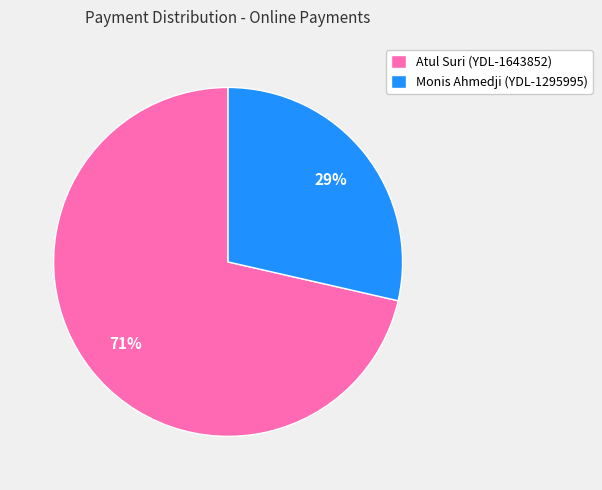

How many slices are in this pie chart?

2